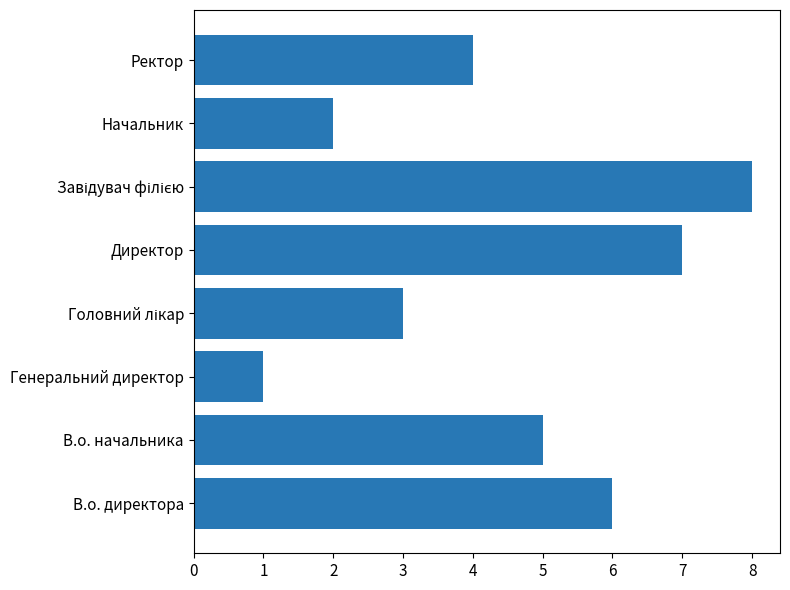

How many distinct data groups are displayed?

1